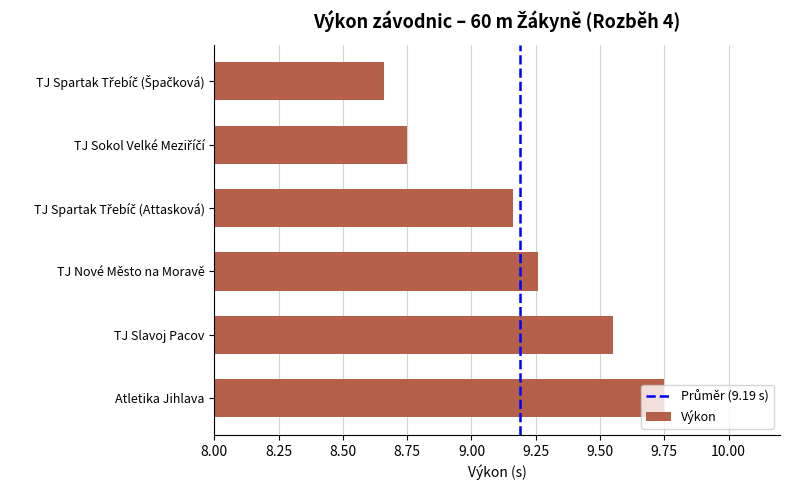

The value at TJ Nové Město na Moravě is 4.1. True or false?

False